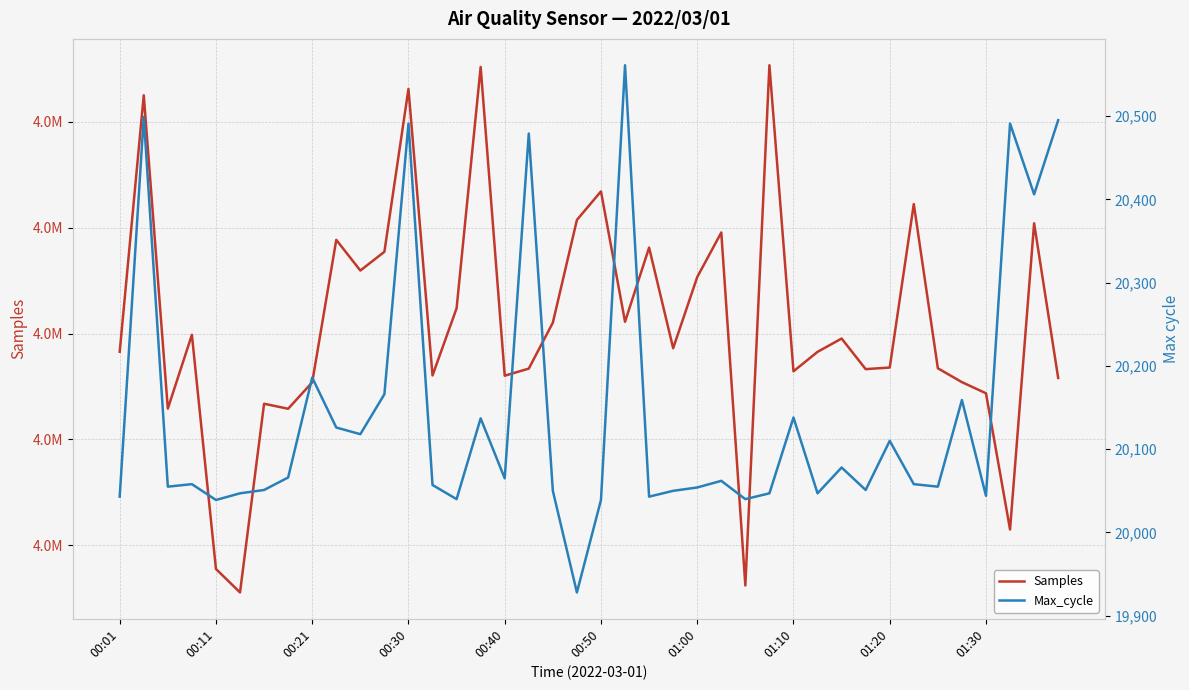

How many data points does each series have?

40